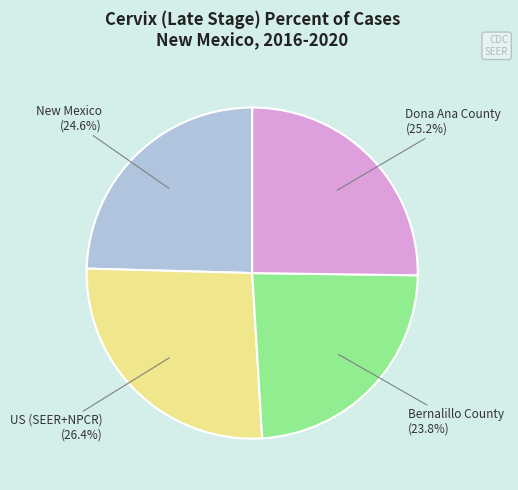

How many segments does this pie chart have?

4